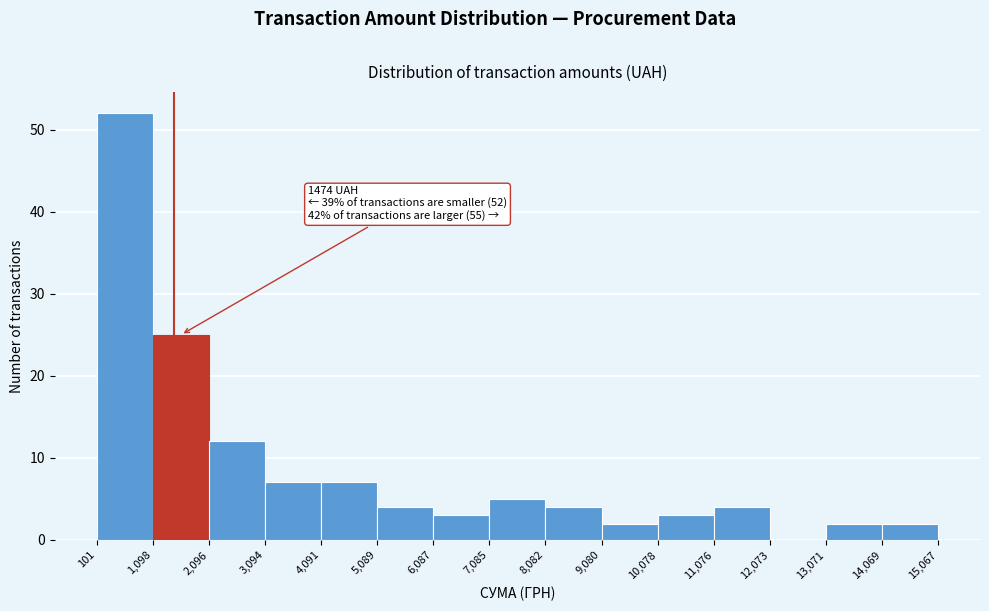

Over which range of the x-axis is the bar tallest?

101 to 1,098